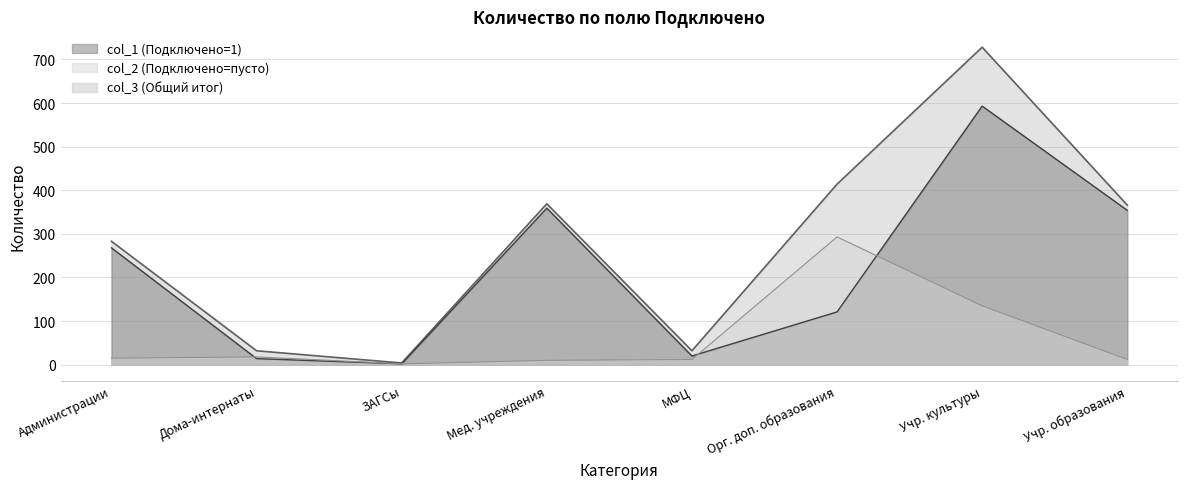

The value of col_2 (Подключено=пусто) at Орг. доп. образования is 110. True or false?

False